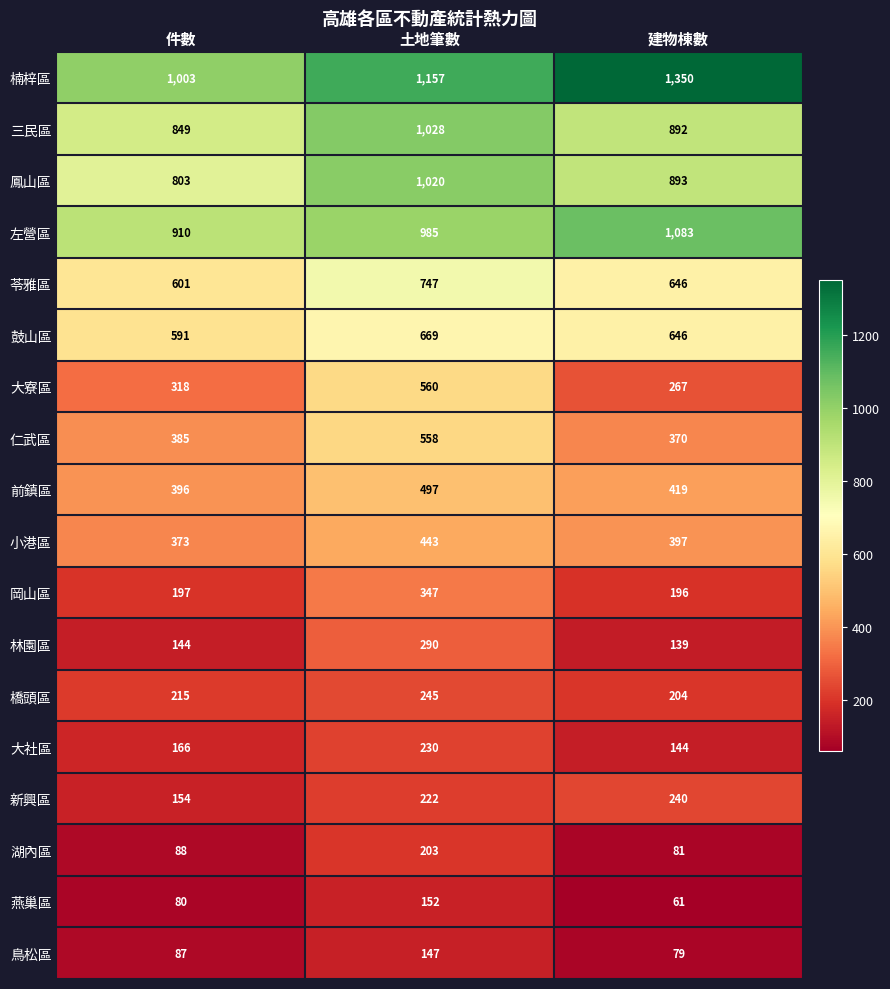

What is the difference between the highest and lowest values at 件數?

923